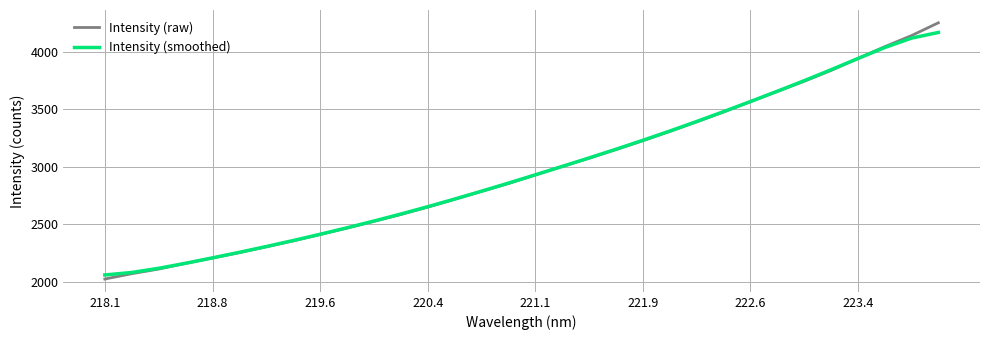

At how many categories does at least one series exceed 3243?

11